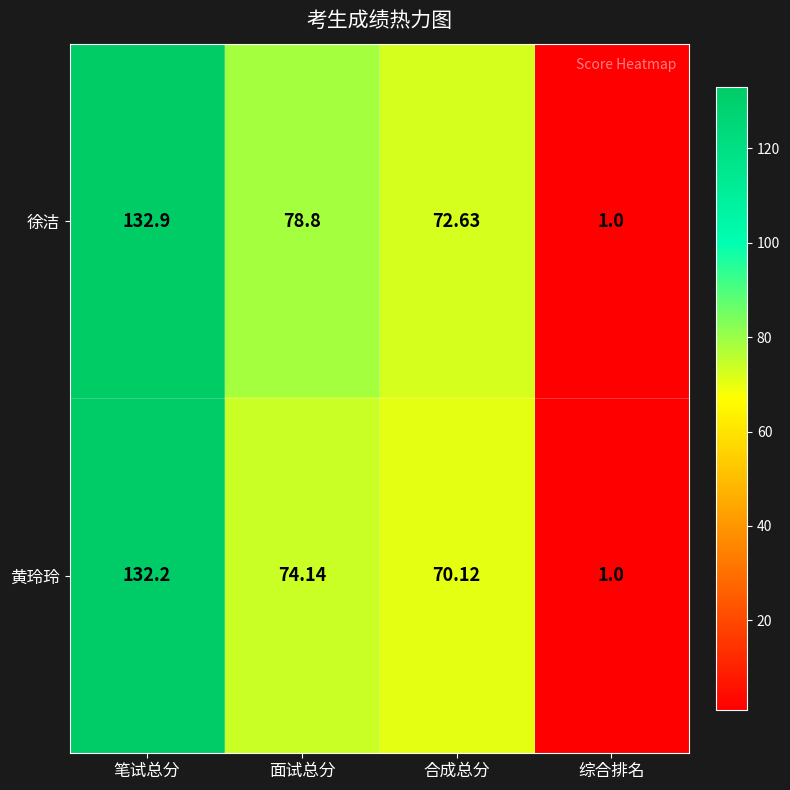

Which series changed the most between 笔试总分 and 综合排名?

徐洁